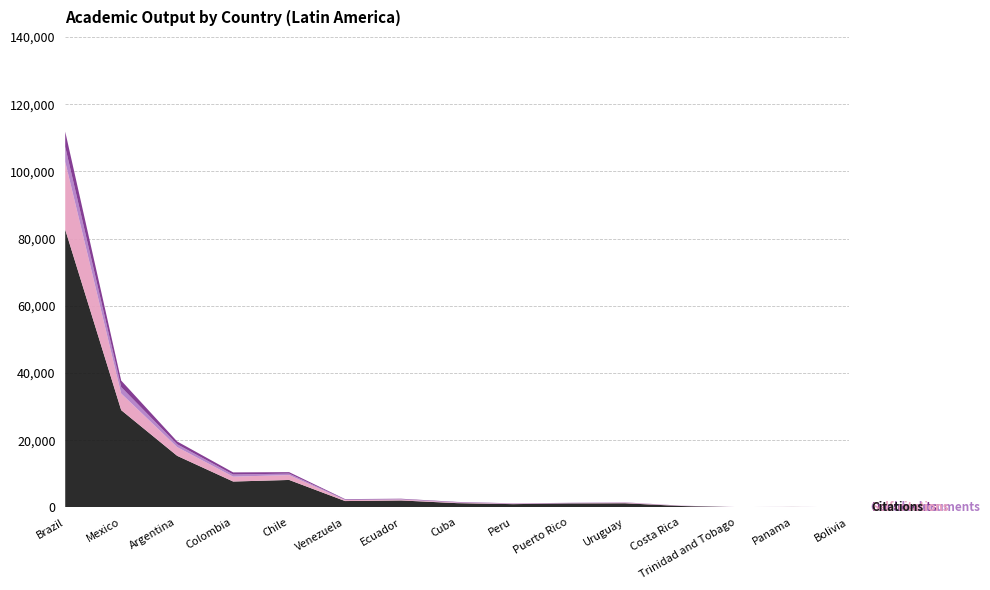

Reading left to right, extract all data points from this chart.

Documents: 4517	1940	839	632	435	145	125	101	61	60	49	30	12	8	4
Citable documents: 4457	1904	836	631	430	143	125	99	60	60	48	30	12	8	4
Self-citations: 20185	4949	2601	1452	1454	291	265	166	115	55	167	44	12	13	3
Citations: 82664	28948	15351	7709	8179	1896	2076	1275	980	1193	1240	426	75	141	62